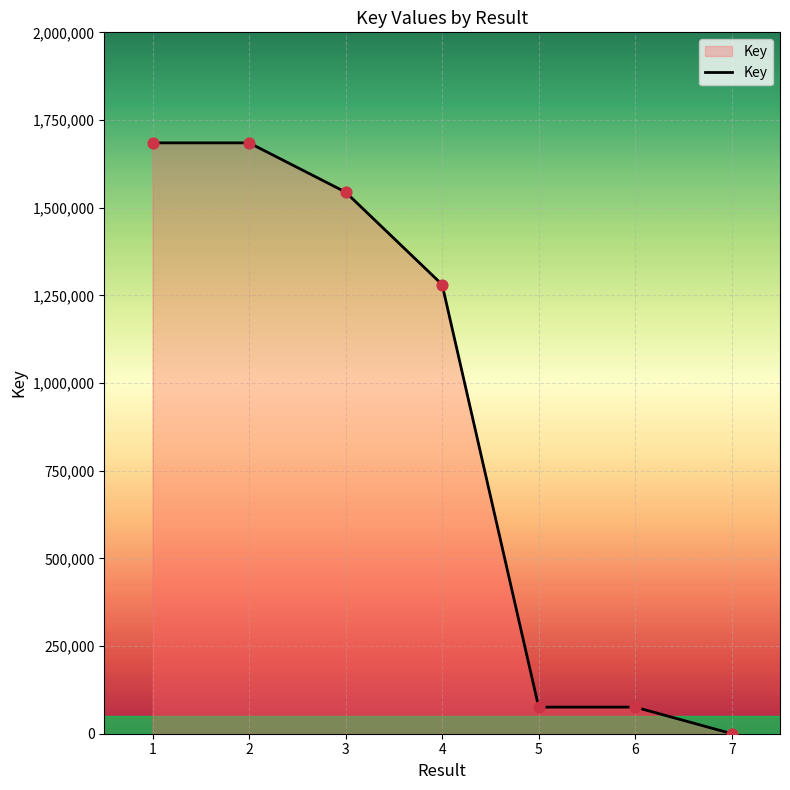

What is the change in value from 3 to 6?

-1468597